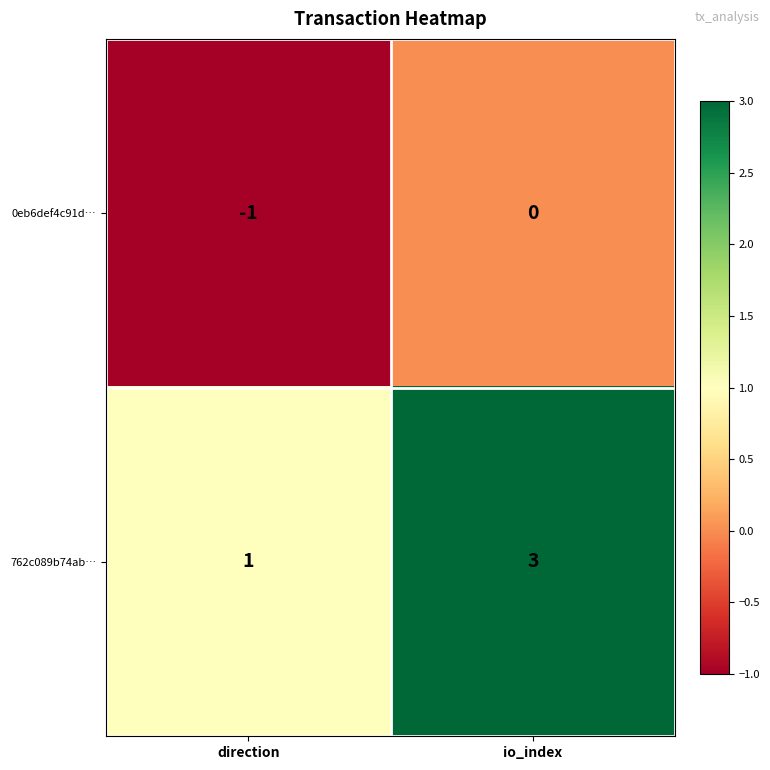

Rank the series at io_index from lowest to highest value.

0eb6def4c91d…, 762c089b74ab…